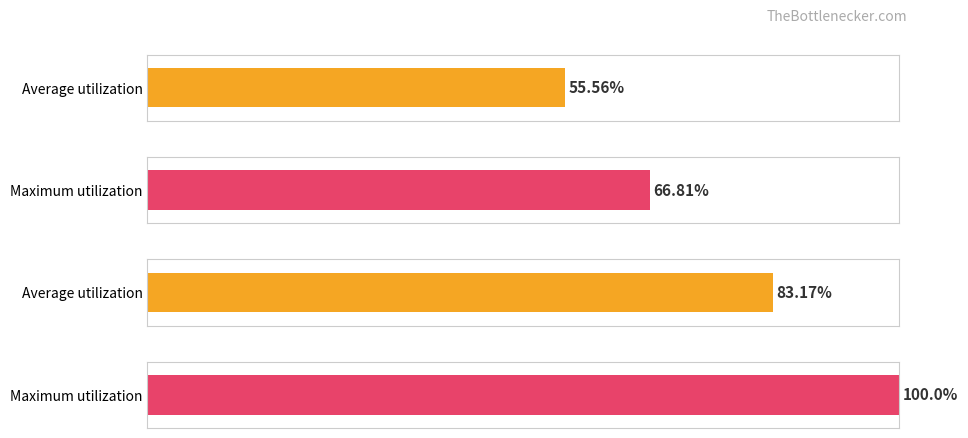

Is it true that Maximum utilization equals -44.5 at 42?

False